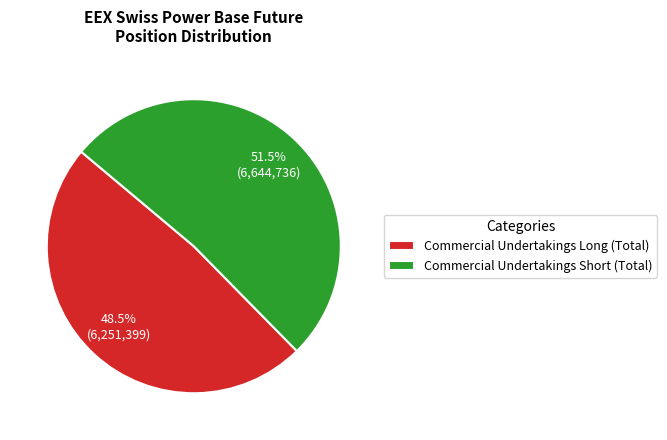

How many segments does this pie chart have?

2